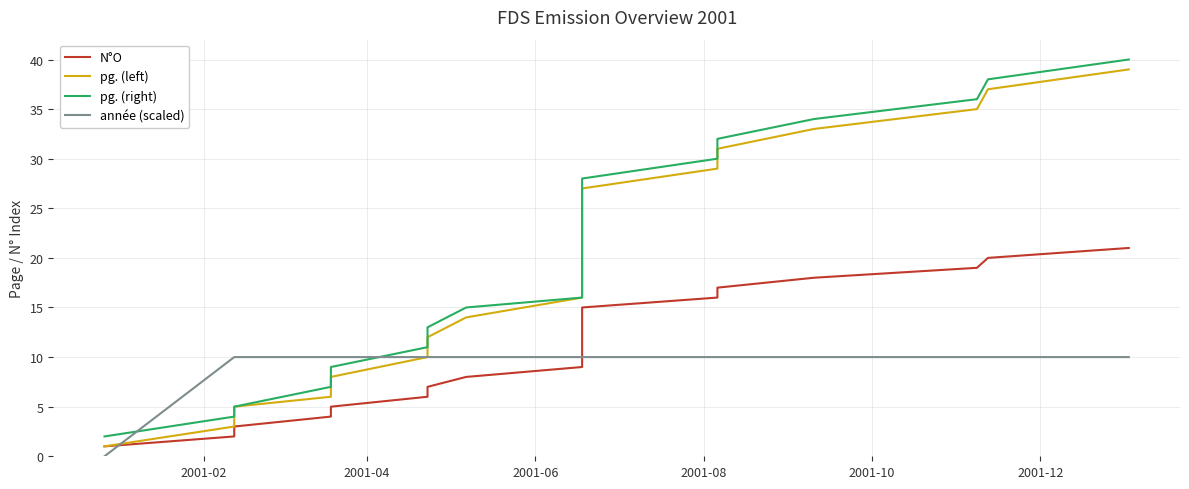

Which series has the largest total across all categories?

pg. (right)